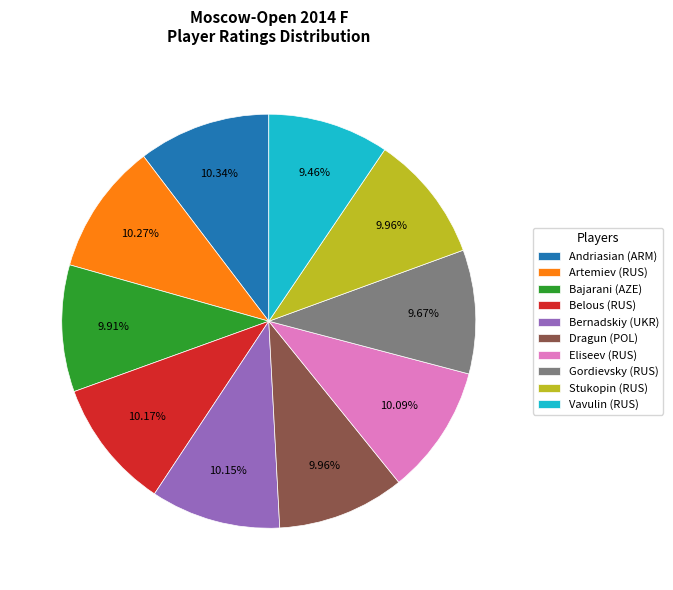

Combined, do Artemiev (RUS) and Gordievsky (RUS) account for over 50%?

No